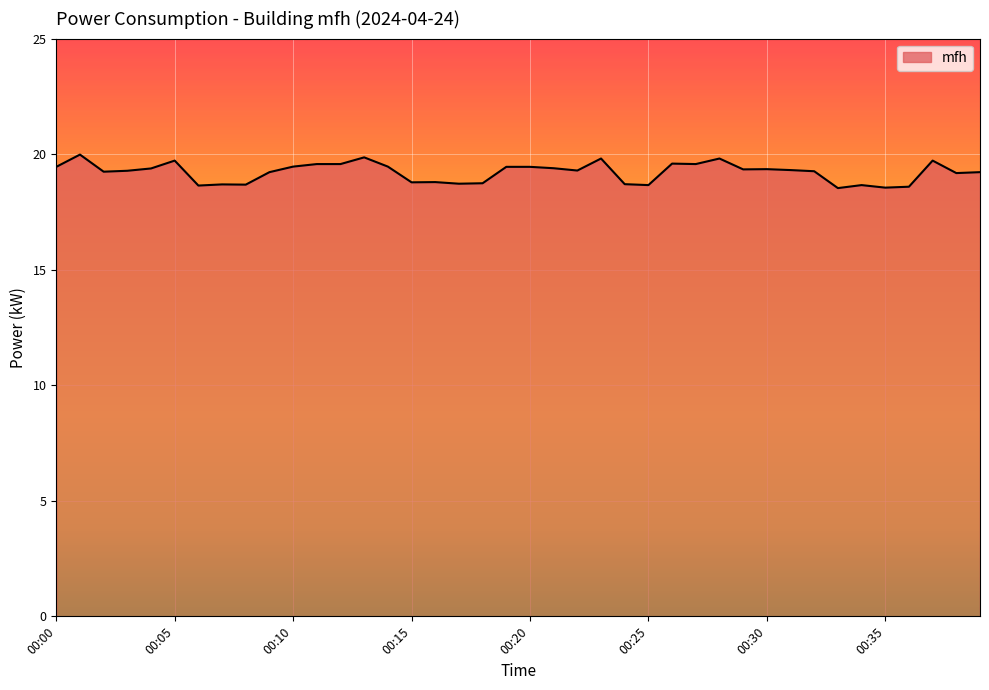

What is the greatest value displayed?

20.0